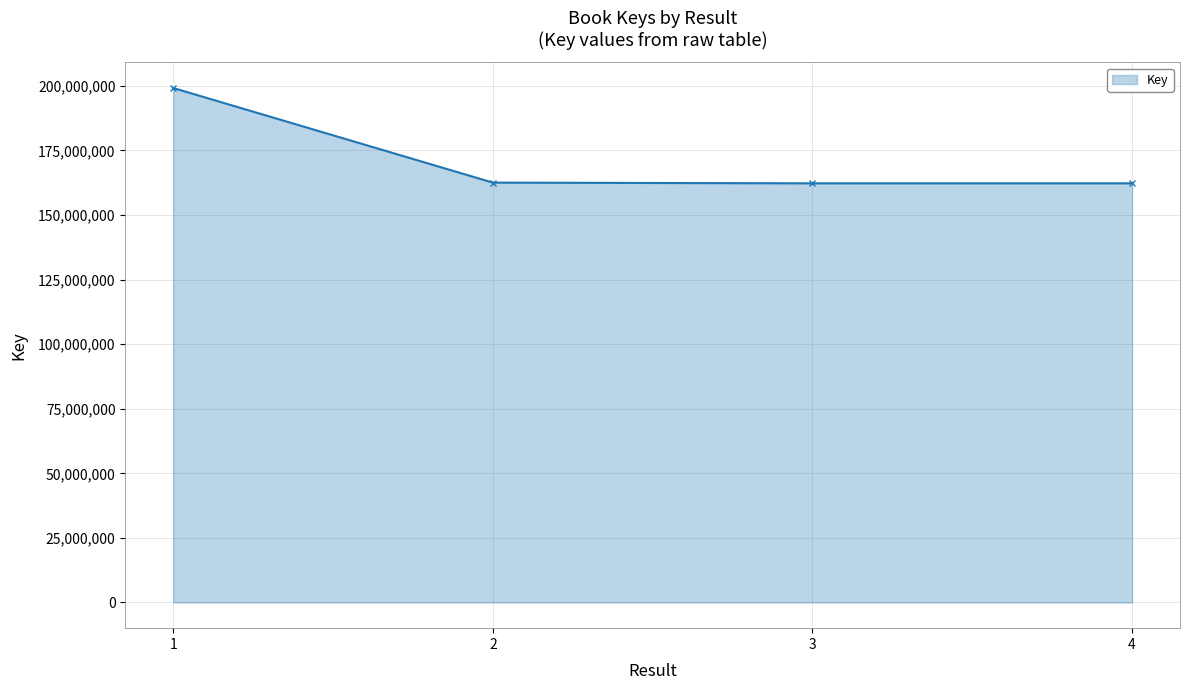

What is the minimum value shown in the chart?

162269693